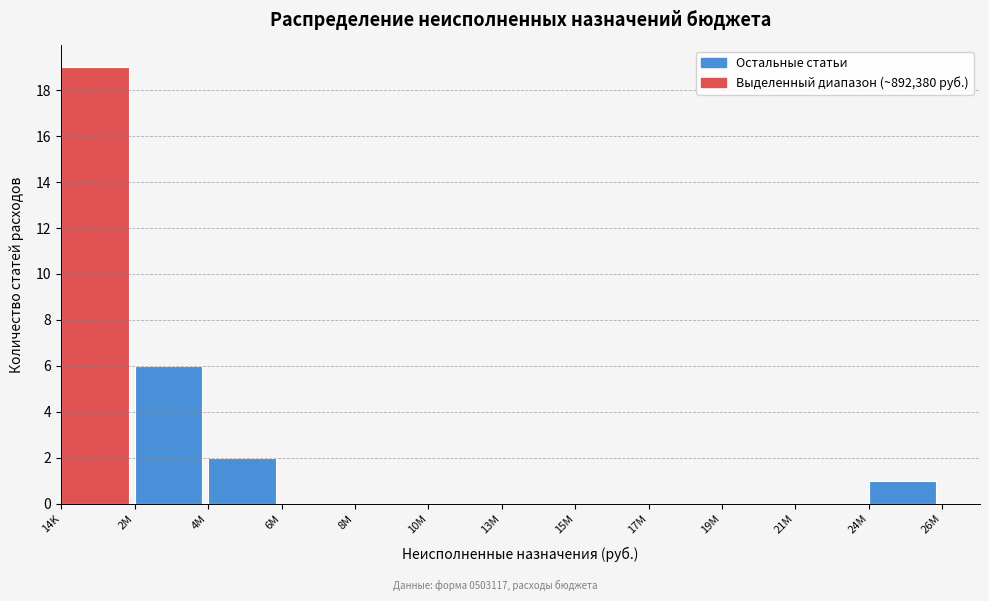

What is the sum of all values?

28